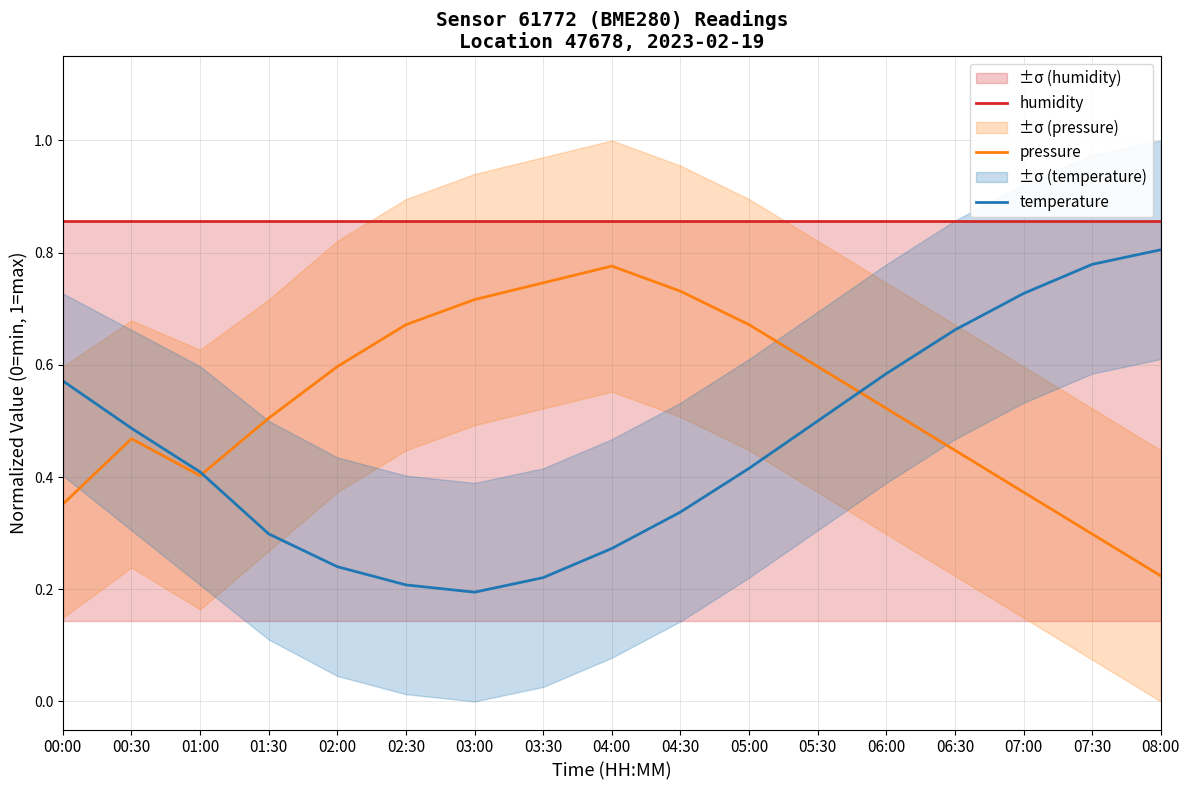

At which label does temperature reach its peak?

08:00